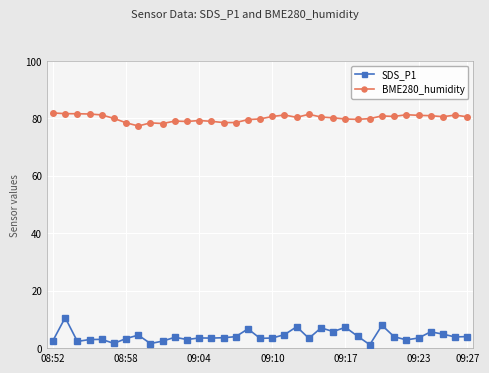

What is the sum of all SDS_P1 values?

148.2